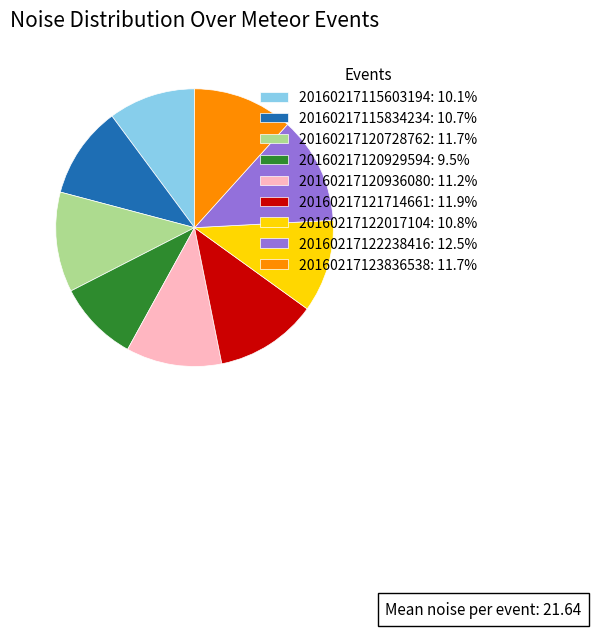

Approximately how many times larger is the value at 20160217121714661 compared to 20160217123836538?

1.0